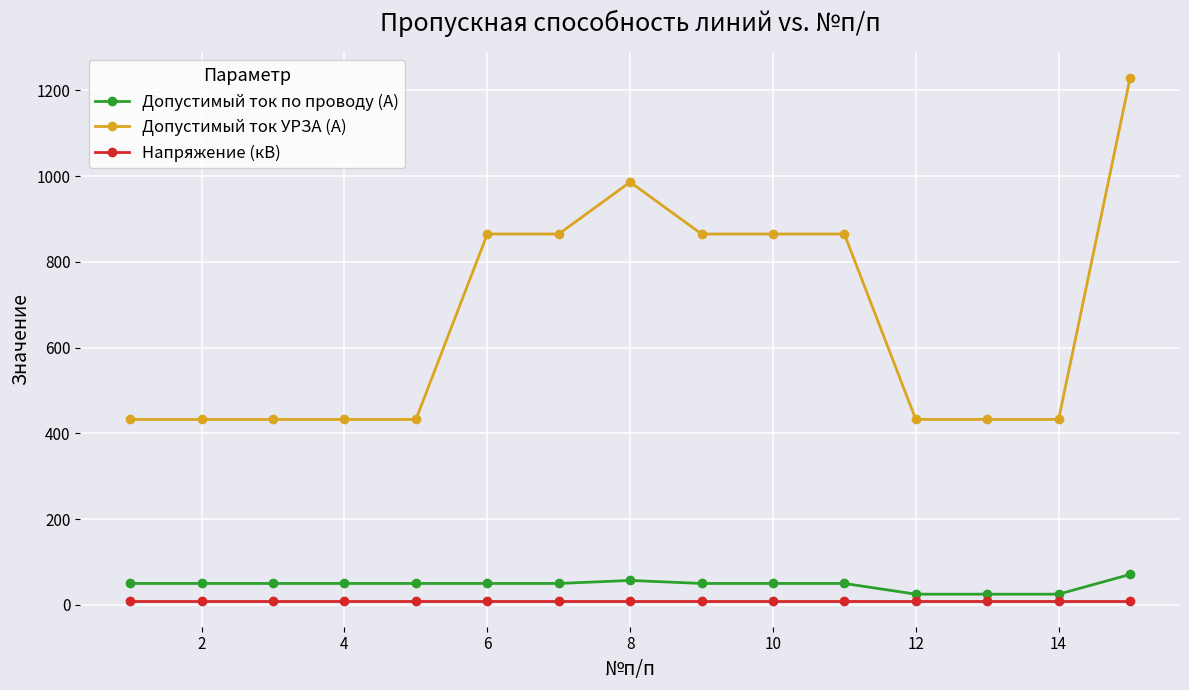

List the series in order of their peak value, highest first.

Допустимый ток УРЗА (А), Допустимый ток по проводу (А), Напряжение (кВ)